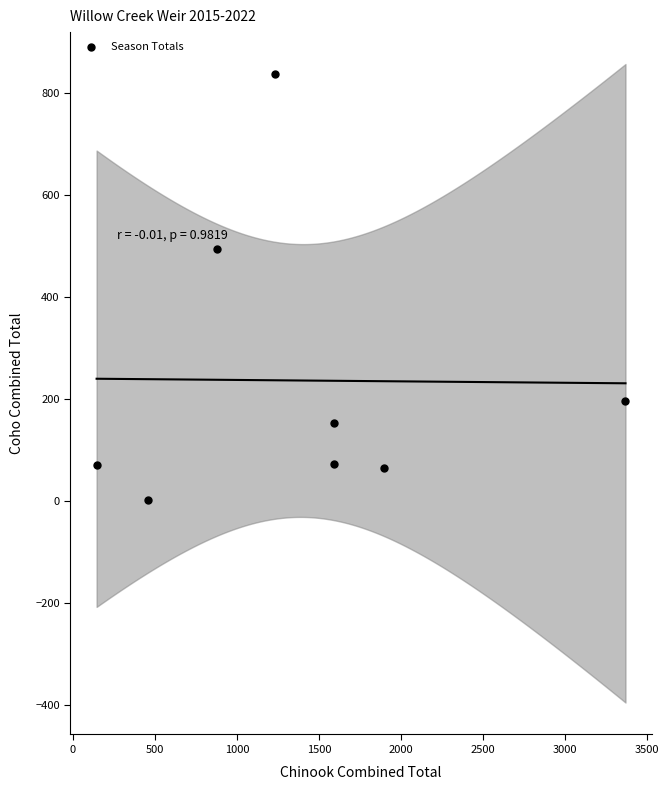

What is the range of Y values (max minus min)?

835